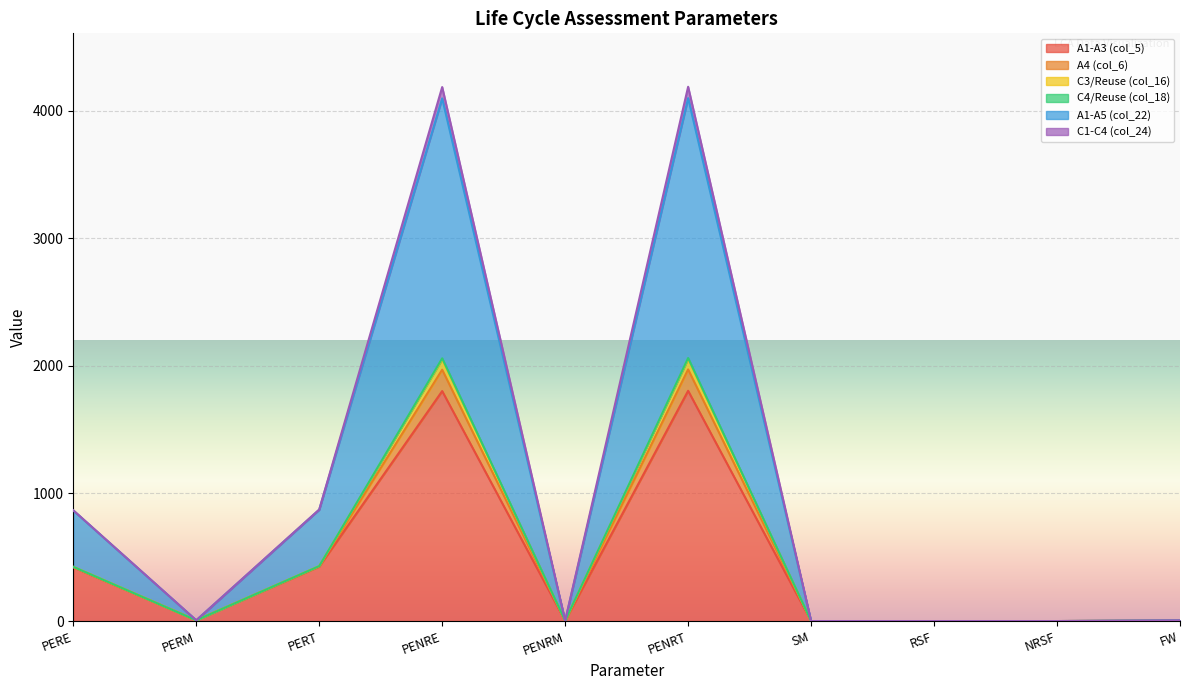

At how many categories does at least one series exceed 374?

4